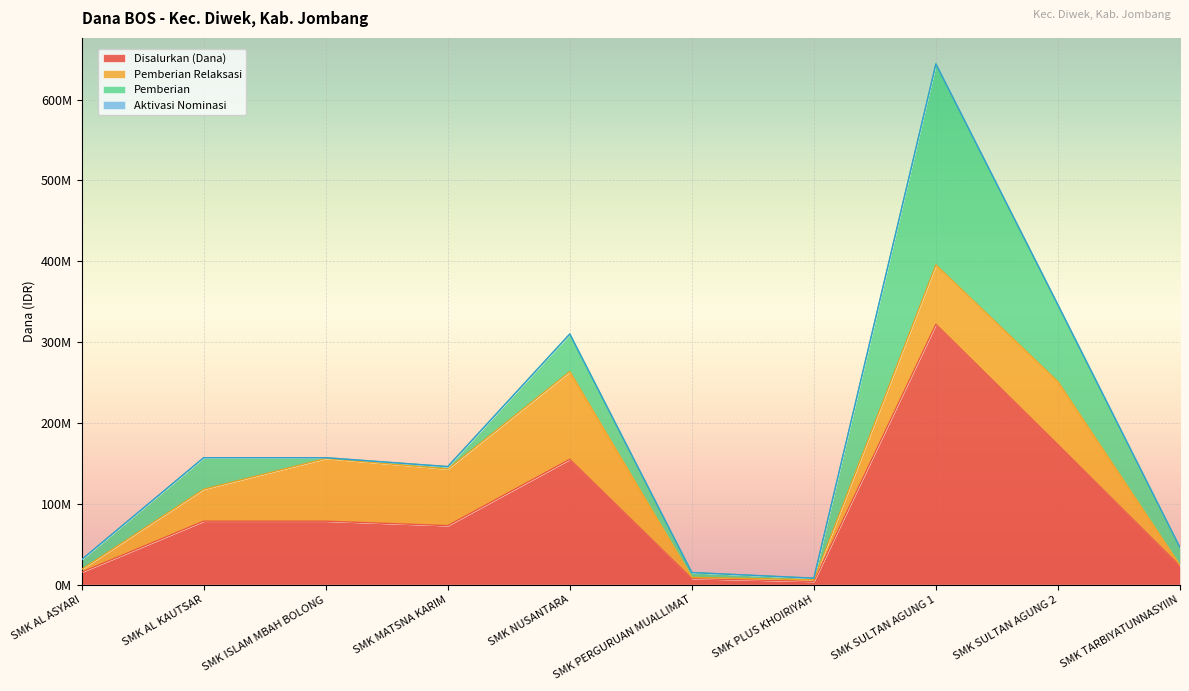

Reading left to right, list all the values displayed in this chart.

Disalurkan (Dana): SMK AL ASYARI=15500000	SMK AL KAUTSAR=78500000	SMK ISLAM MBAH BOLONG=78500000	SMK MATSNA KARIM=73000000	SMK NUSANTARA=155000000	SMK PERGURUAN MUALLIMAT=7500000	SMK PLUS KHOIRIYAH=4000000	SMK SULTAN AGUNG 1=322000000	SMK SULTAN AGUNG 2=173000000	SMK TARBIYATUNNASYIIN=23000000
Pemberian Relaksasi: SMK AL ASYARI=3500000	SMK AL KAUTSAR=39500000	SMK ISLAM MBAH BOLONG=77500000	SMK MATSNA KARIM=70000000	SMK NUSANTARA=108500000	SMK PERGURUAN MUALLIMAT=1500000	SMK PLUS KHOIRIYAH=2000000	SMK SULTAN AGUNG 1=73500000	SMK SULTAN AGUNG 2=78000000	SMK TARBIYATUNNASYIIN=1000000
Pemberian: SMK AL ASYARI=12000000	SMK AL KAUTSAR=39000000	SMK ISLAM MBAH BOLONG=1000000	SMK MATSNA KARIM=3000000	SMK NUSANTARA=46500000	SMK PERGURUAN MUALLIMAT=6000000	SMK PLUS KHOIRIYAH=2000000	SMK SULTAN AGUNG 1=248500000	SMK SULTAN AGUNG 2=95000000	SMK TARBIYATUNNASYIIN=22000000
Aktivasi Nominasi: SMK AL ASYARI=0	SMK AL KAUTSAR=0	SMK ISLAM MBAH BOLONG=0	SMK MATSNA KARIM=0	SMK NUSANTARA=0	SMK PERGURUAN MUALLIMAT=0	SMK PLUS KHOIRIYAH=0	SMK SULTAN AGUNG 1=0	SMK SULTAN AGUNG 2=0	SMK TARBIYATUNNASYIIN=0